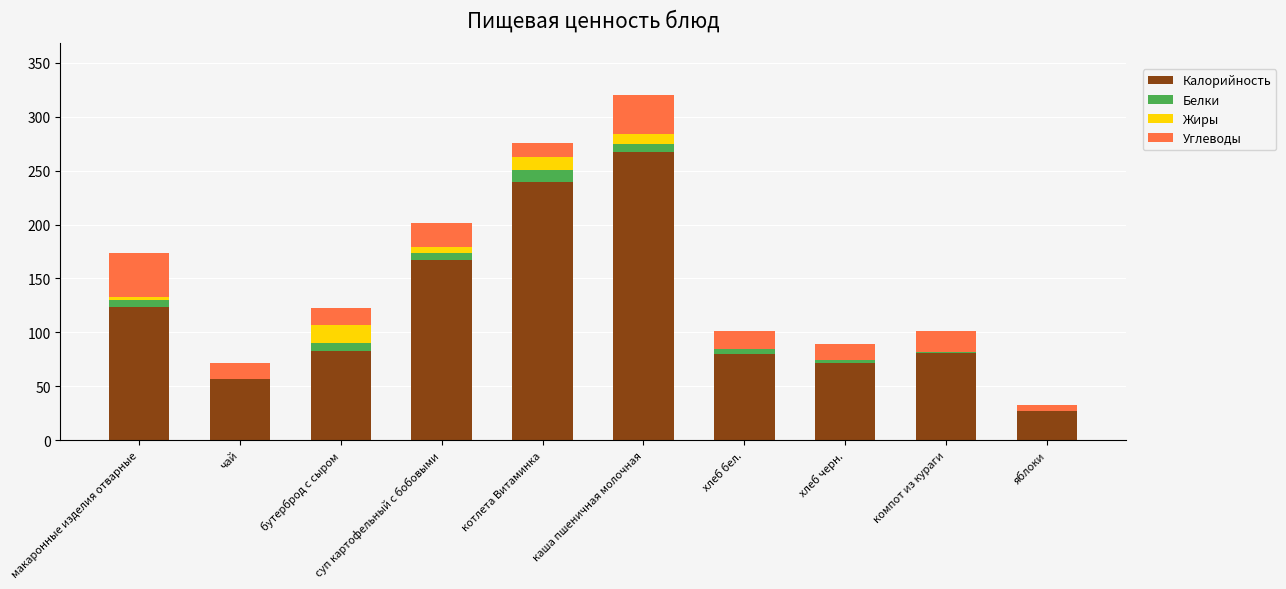

What is the total value across all series at яблоки?

33.0